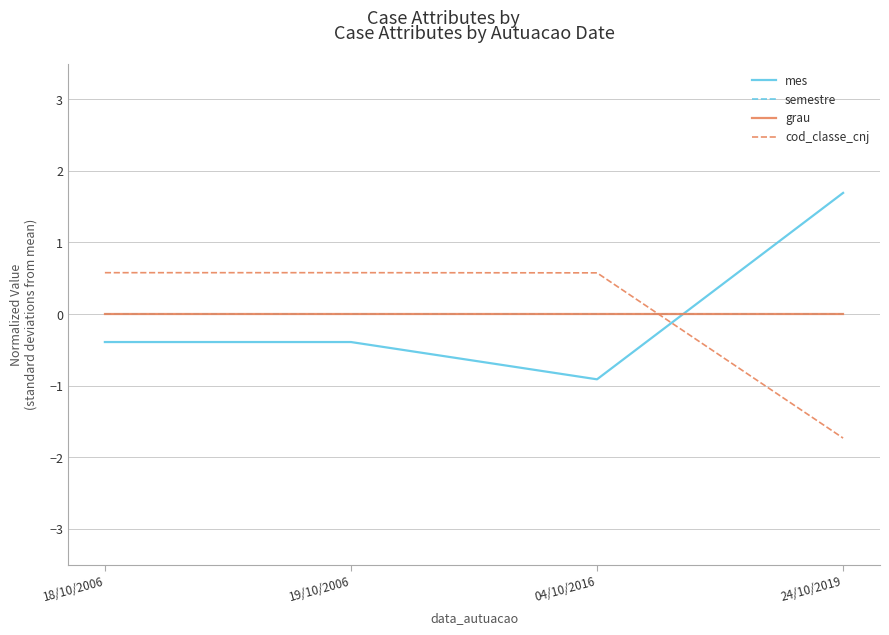

What is the label of the 1st point from the right?

24/10/2019